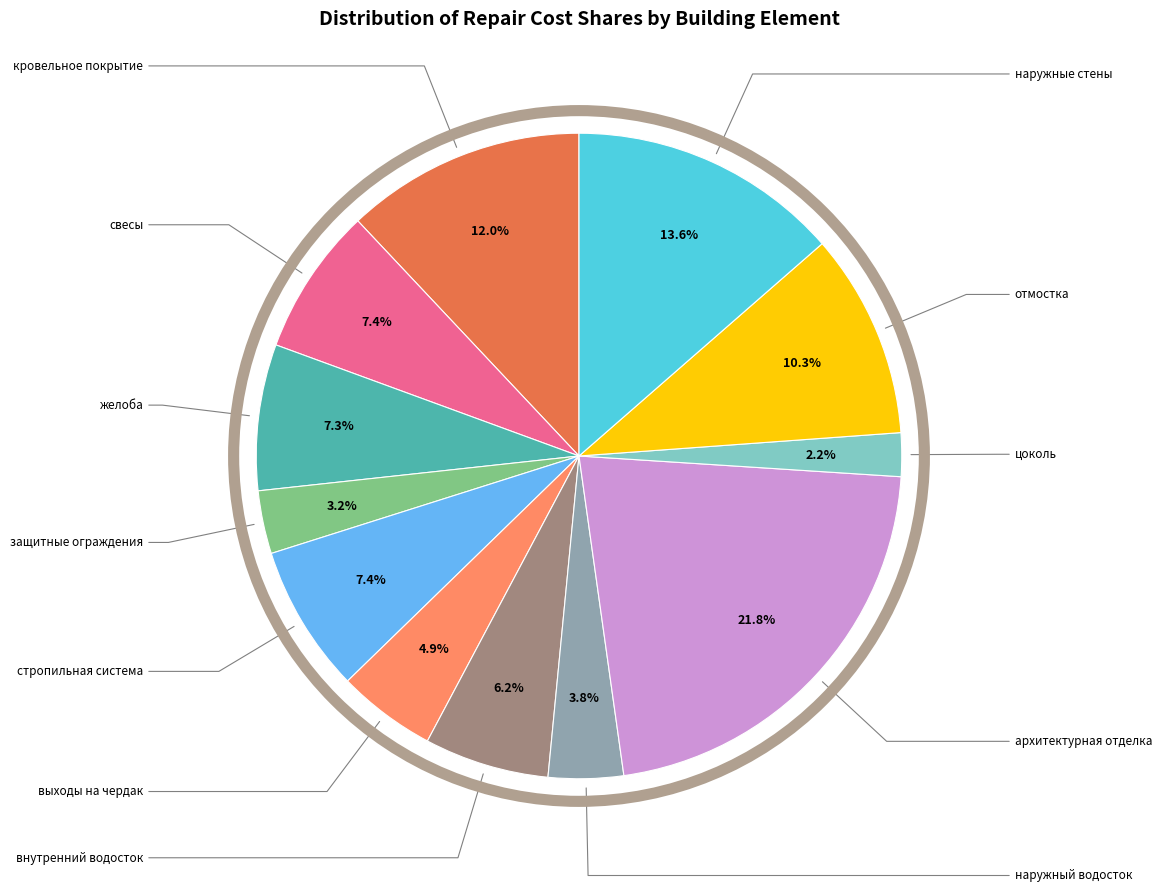

Is it true that желоба is 7% of the pie?

True